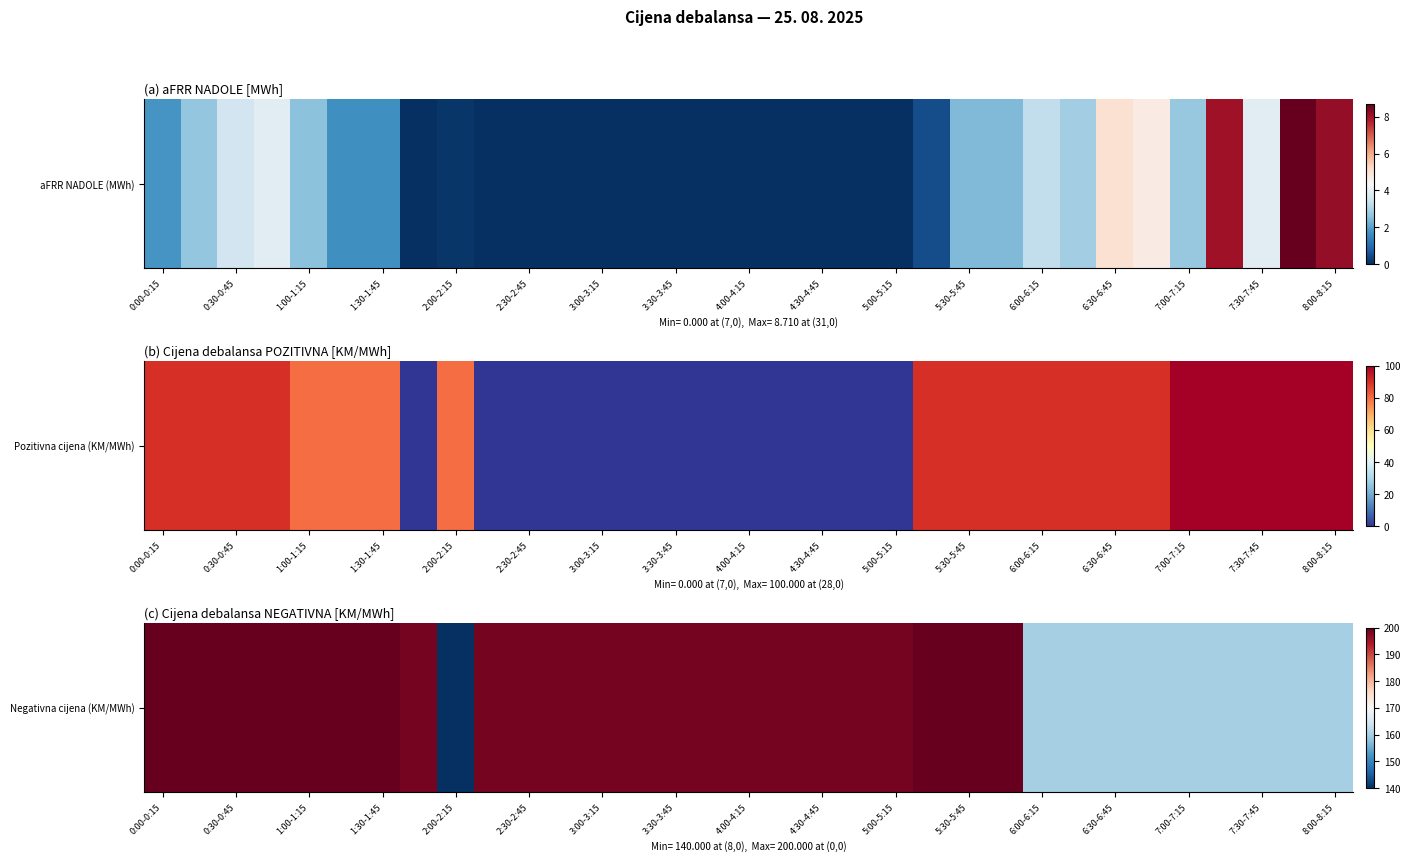

Where is the data nearest to the value 170?

6:00-6:15